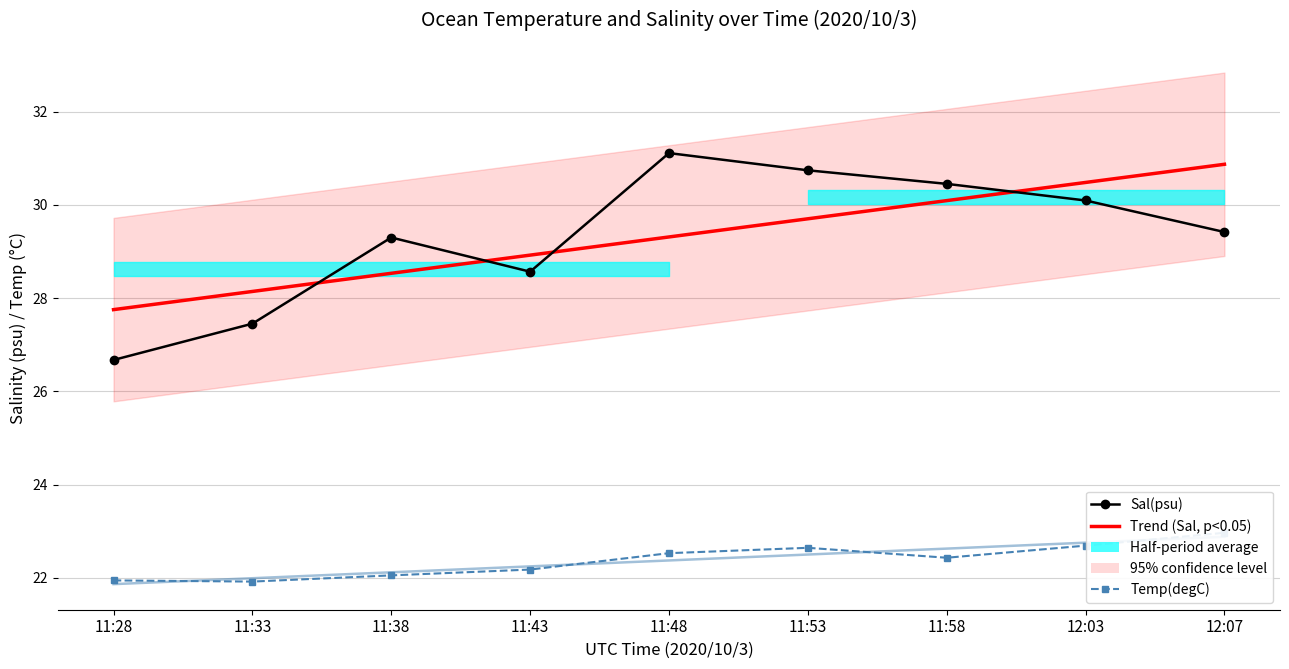

How many values in the Temp(degC) series are below 22?

2